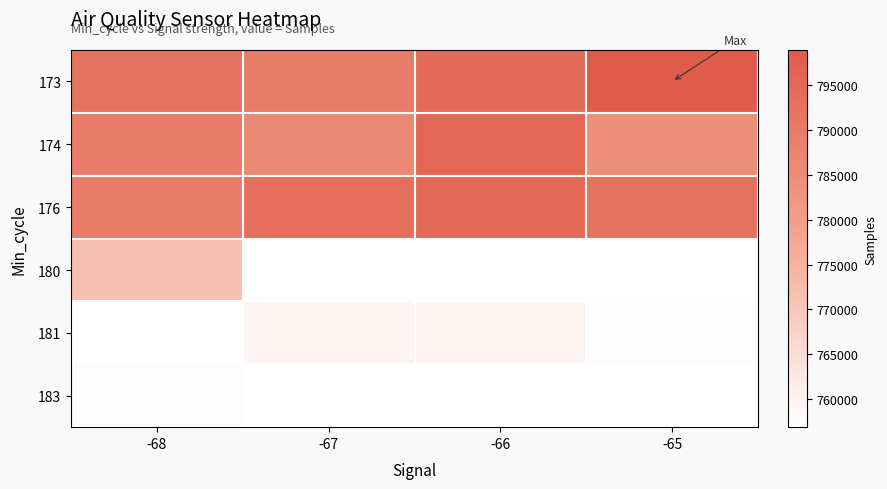

What is the difference between the highest and lowest values at -67?

33923.0